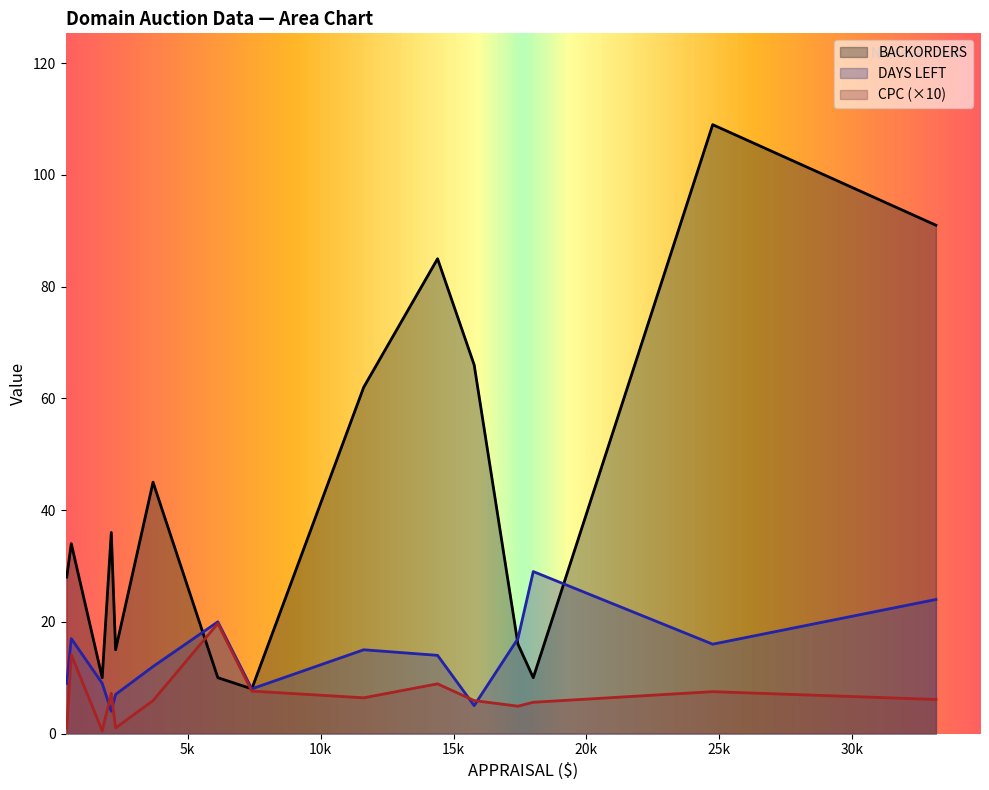

Which series has the widest spread of values?

BACKORDERS